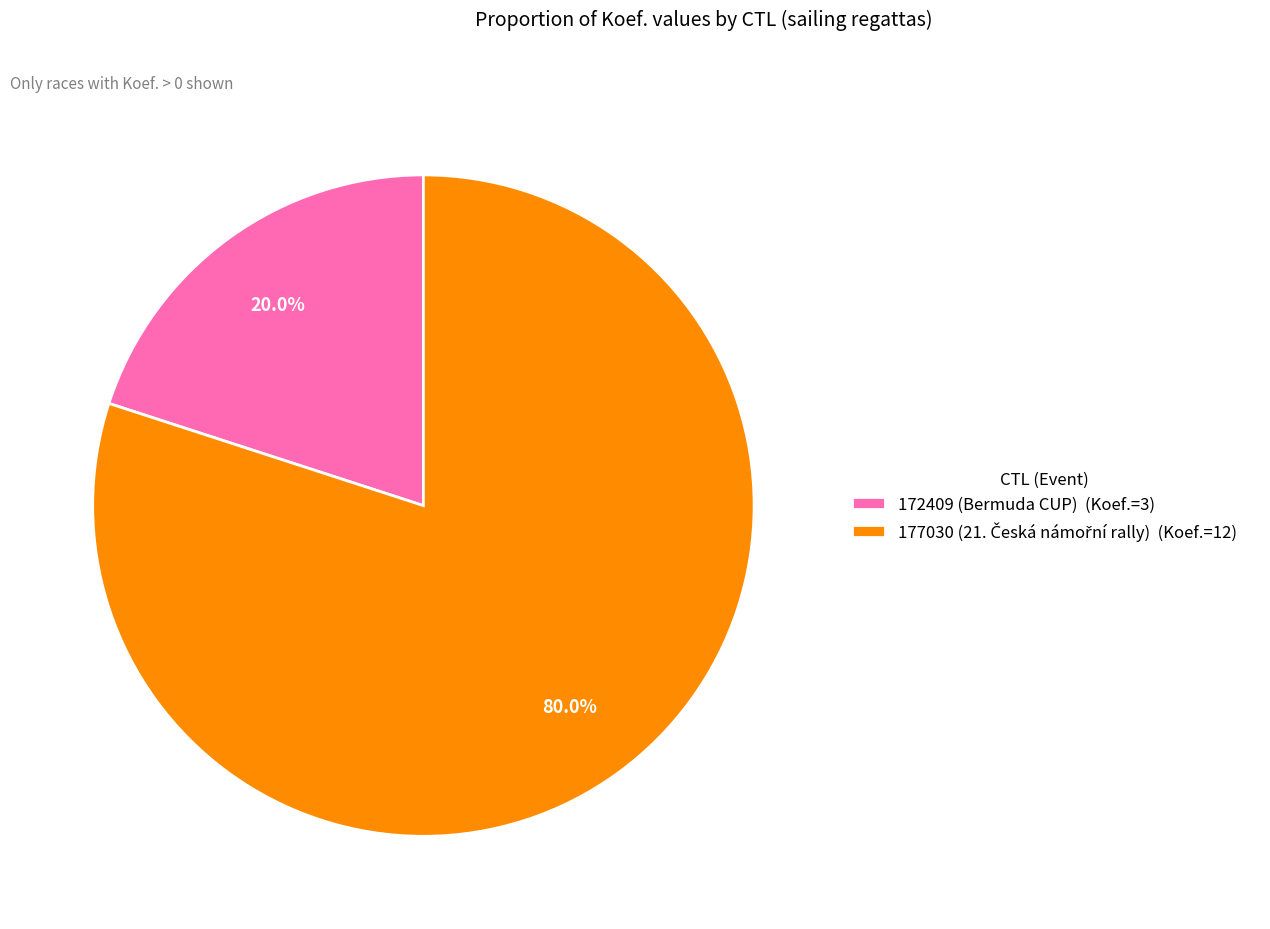

Does 172409 (Bermuda CUP) (Koef.=3) account for over 50% of the chart?

No